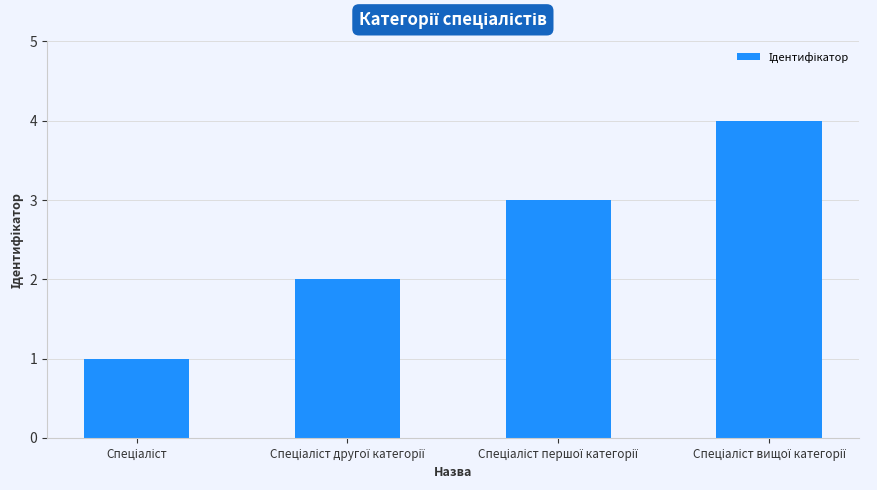

What is the maximum value shown in the chart?

4